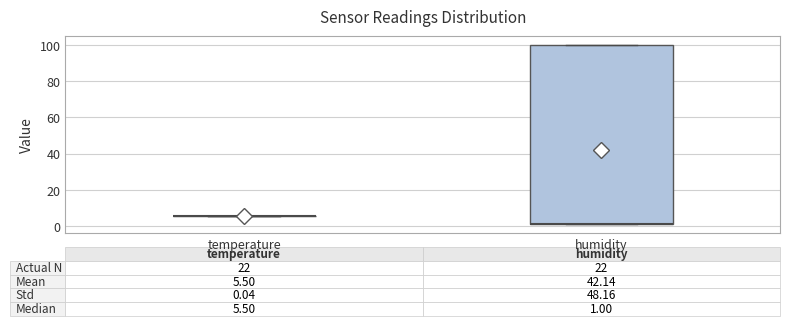

Comparing the boxes themselves (not the whiskers), which one is the tallest?

humidity